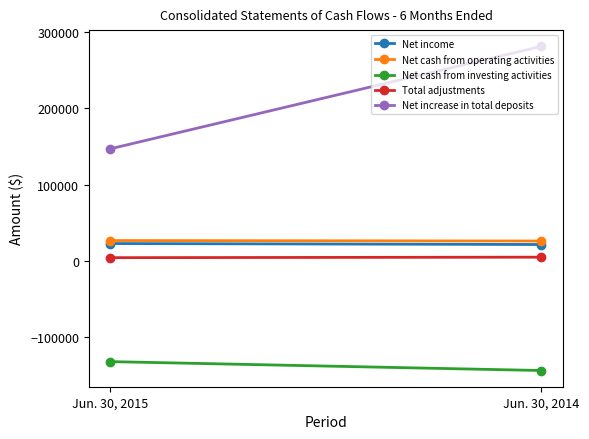

The Net cash from operating activities series shows 26445 at Jun. 30, 2015. True or false?

True